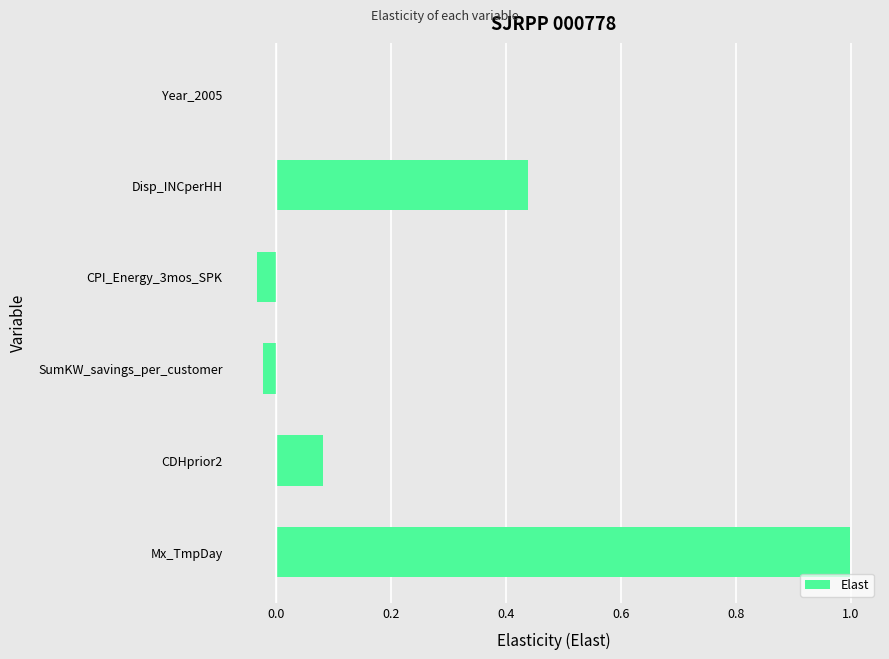

What is the change in value from Mx_TmpDay to CDHprior2?

-0.9